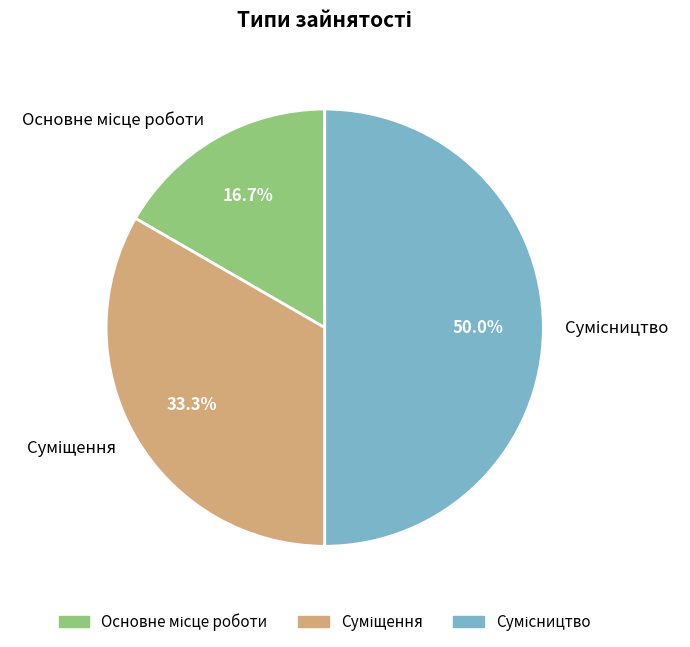

Does Суміщення account for over 50% of the chart?

No